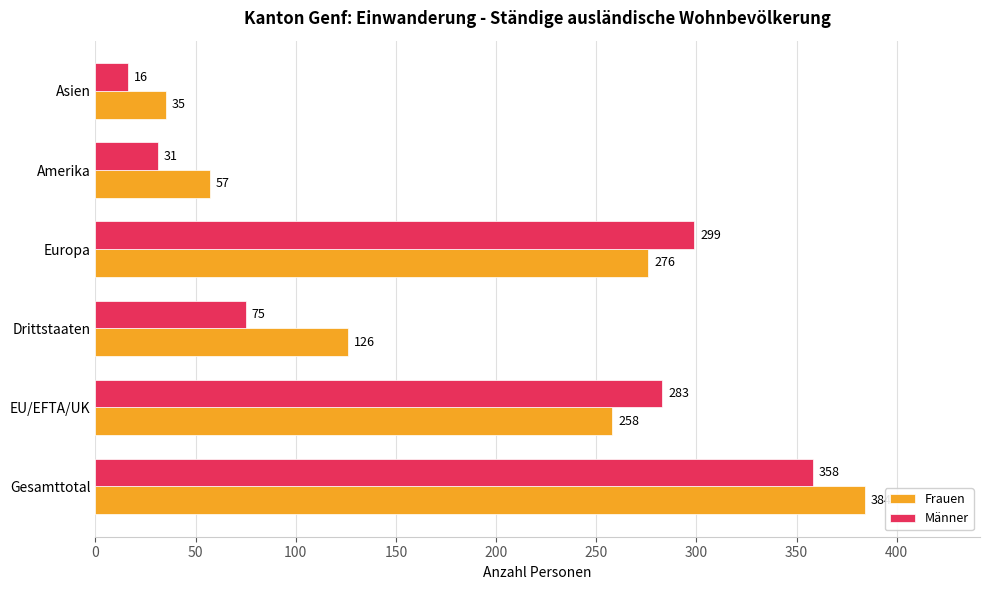

Which series has the largest total across all categories?

Frauen